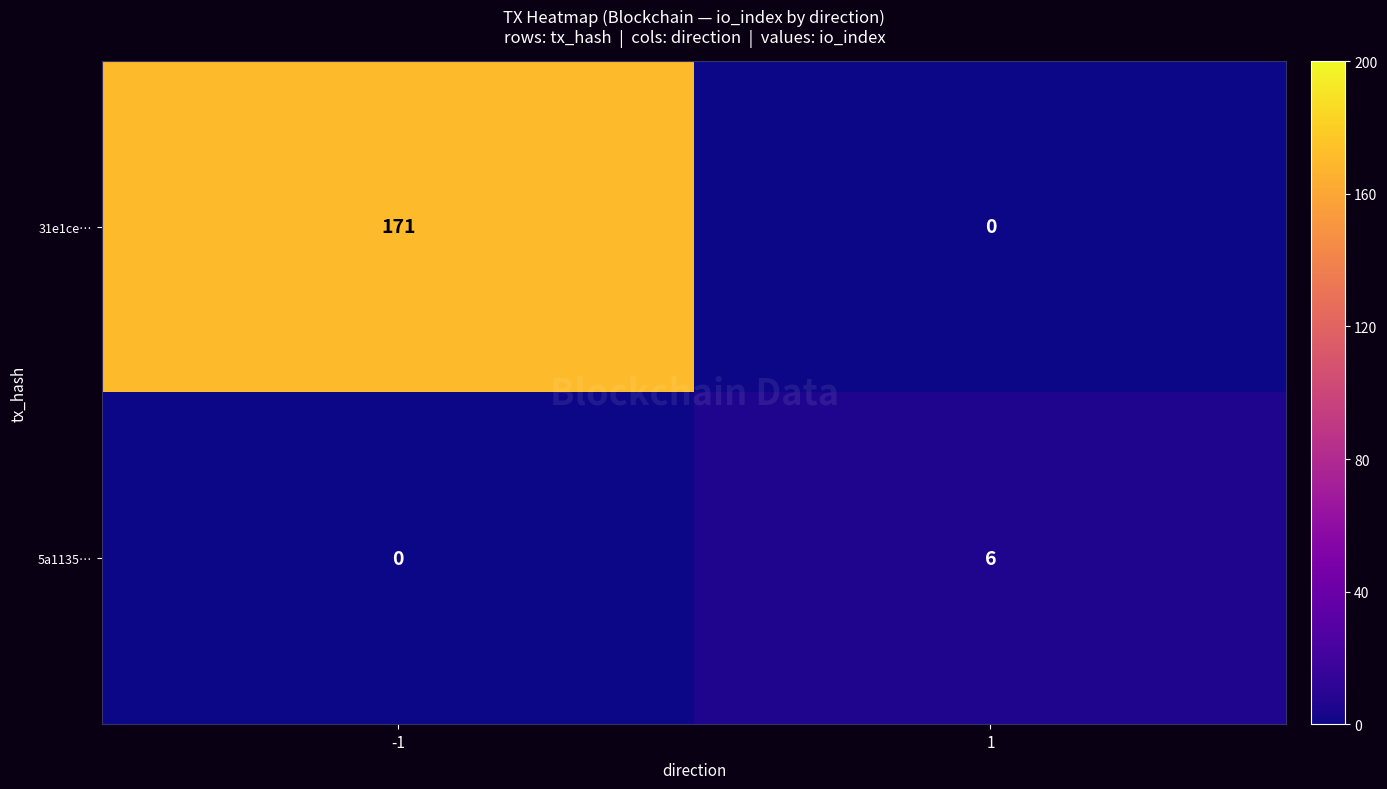

How many distinct data groups are displayed?

2